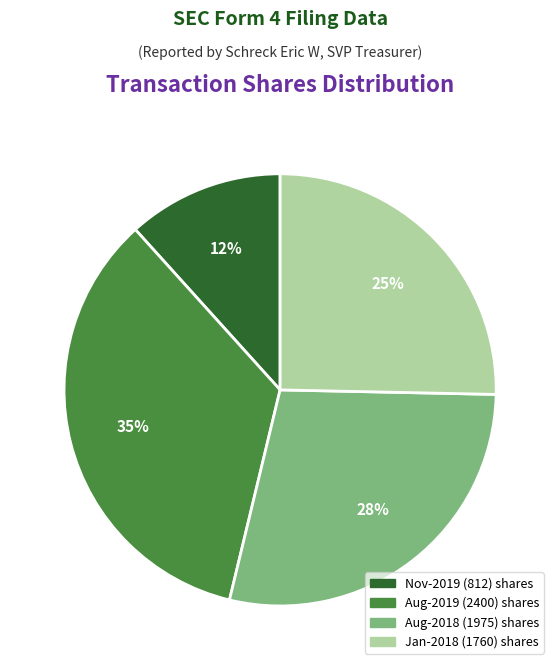

To the nearest percent, what is the average slice percentage?

25%